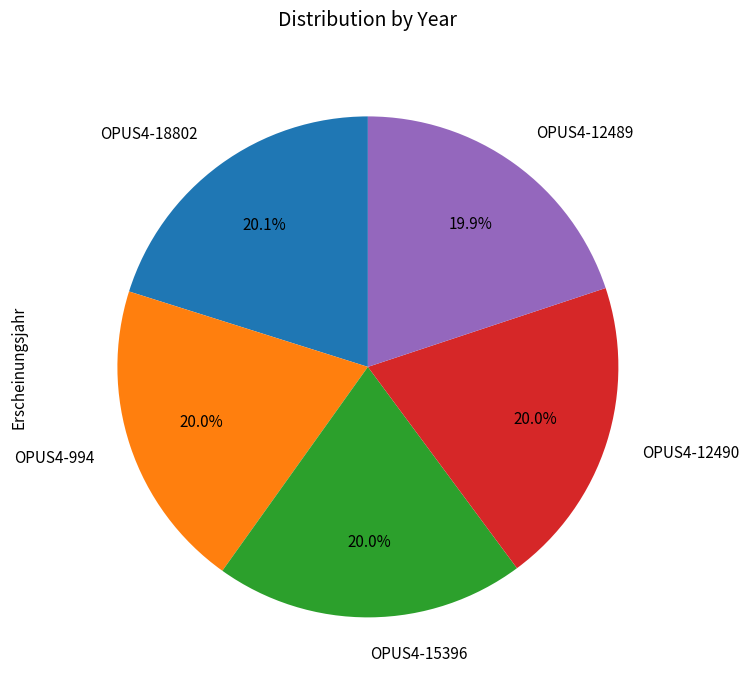

What percentage is NOT represented by OPUS4-18802?

79.9%